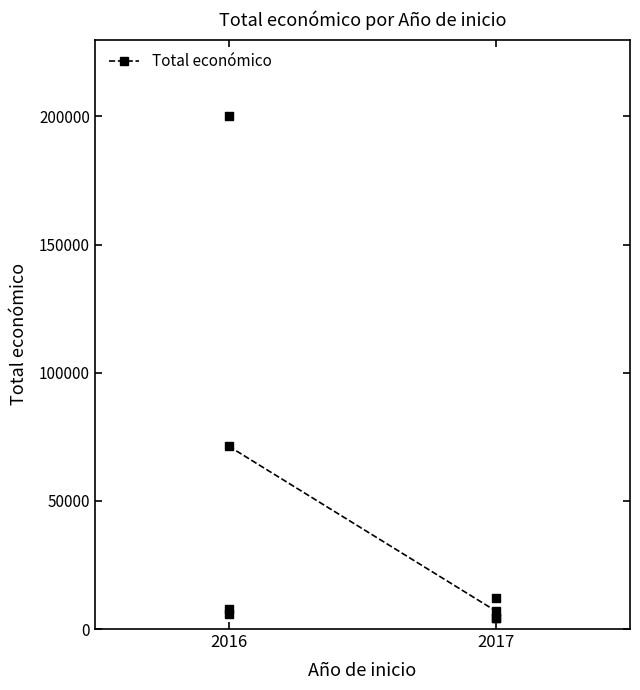

What Y value in the scatter plot is closest to 102151?

11920